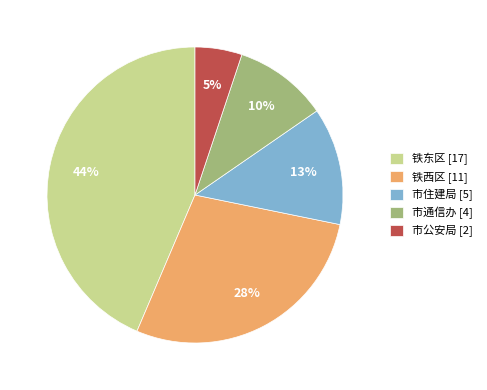

Is the sum of 市公安局 and 市通信办 greater than half?

No